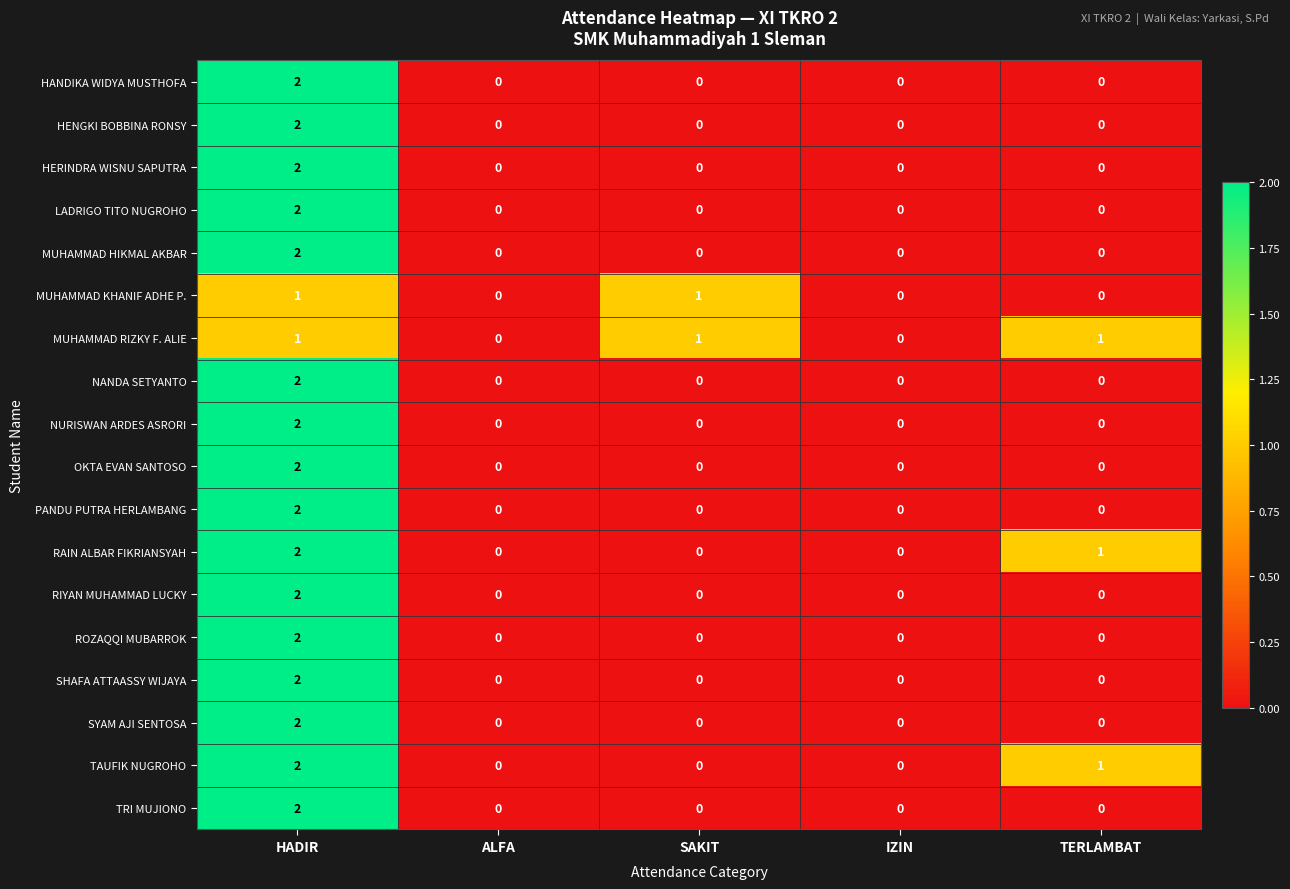

Count the TAUFIK NUGROHO values in the range 0 to 1.

4